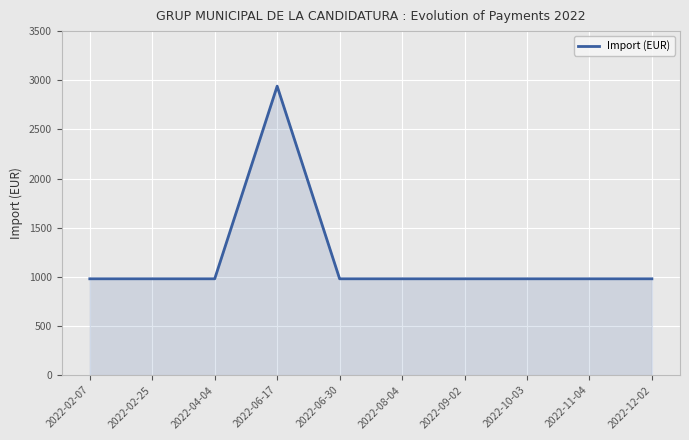

What is the ratio of the value at 2022-02-25 to the value at 2022-10-03?

1.0